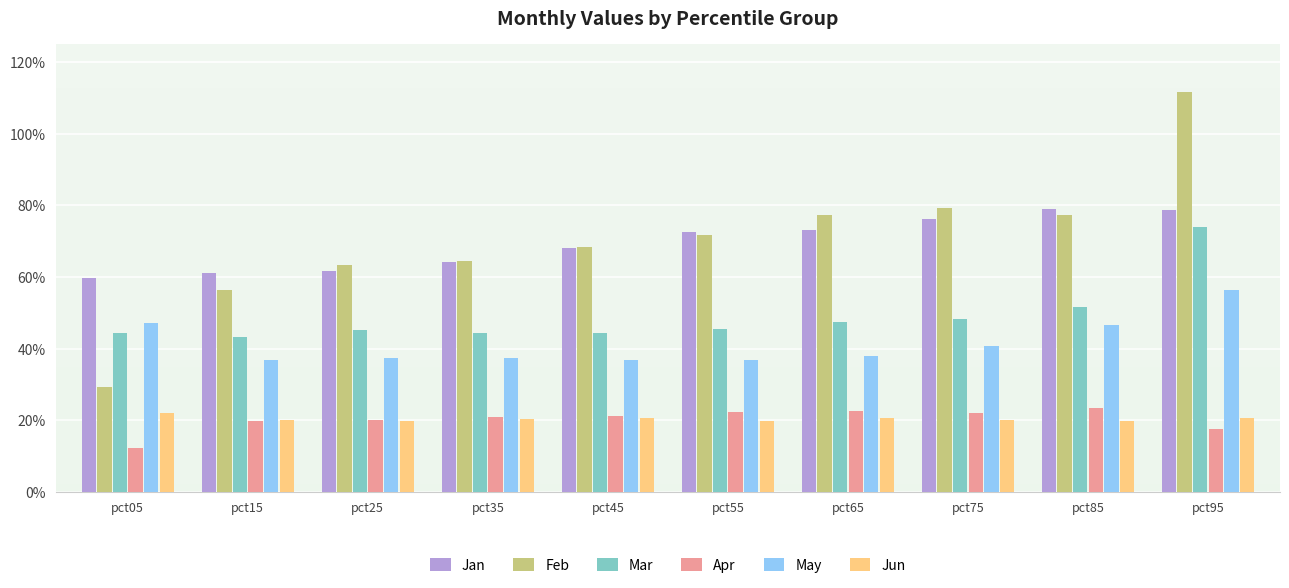

True or false: Feb has a value of 0.3 at pct65.

False